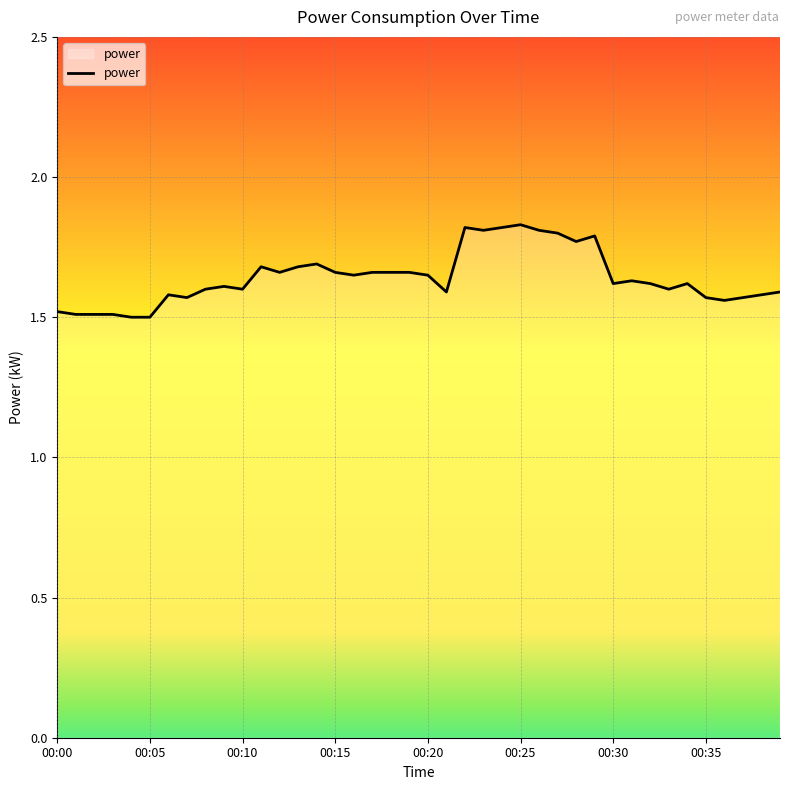

What is the difference between the maximum and minimum values?

0.3